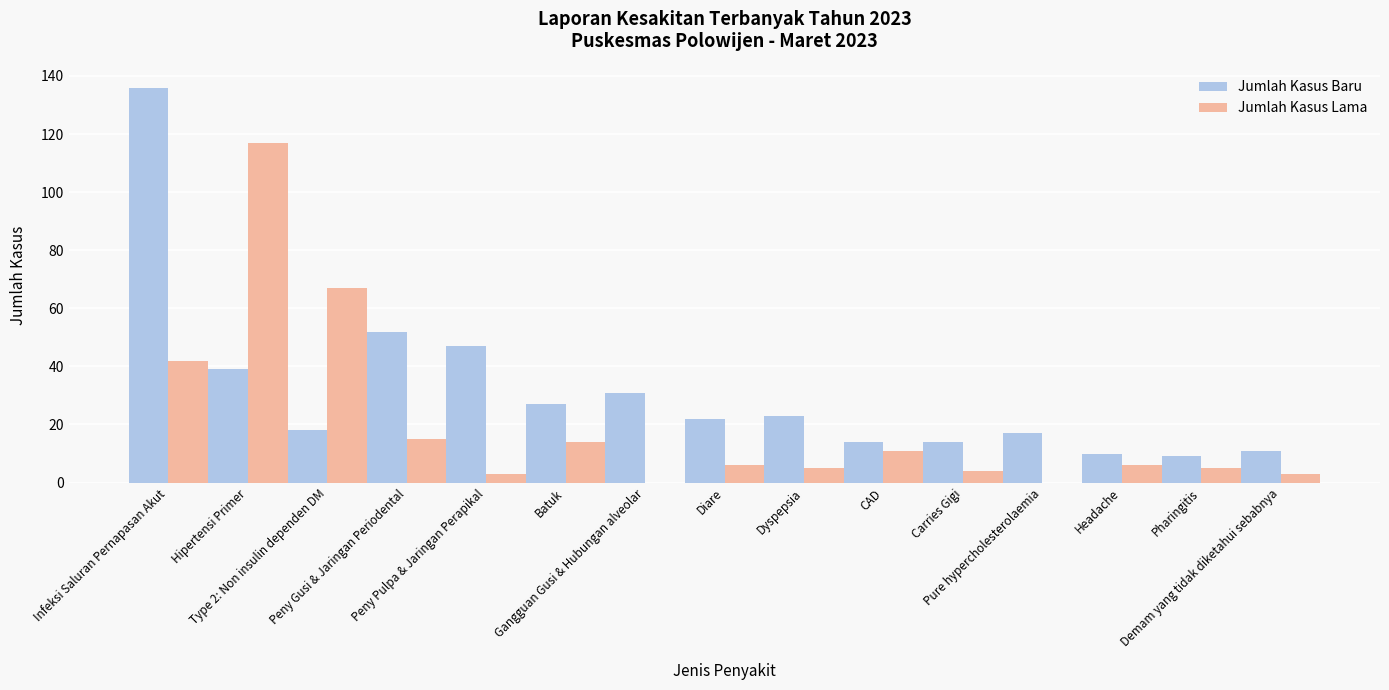

What are all the series names shown in the legend?

Jumlah Kasus Baru, Jumlah Kasus Lama